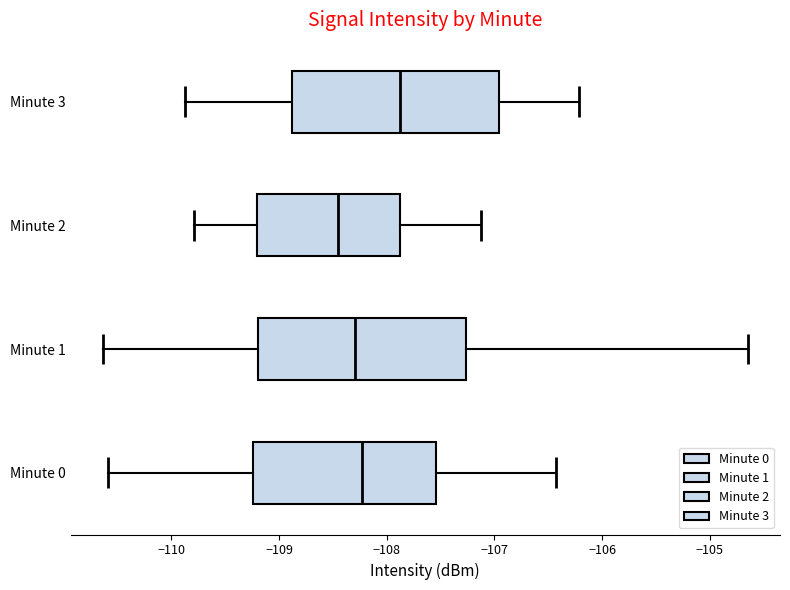

Reading bottom to top, transcribe this box plot: for each box, give where its median line is, the range the box spans, and where its two whiskers end, as read against the x-axis. The values are not printed on the chart, so give them approximately, as read against the axis.

Minute 0: median -108.2, box -109.2 to -107.5, whiskers -110.6 to -106.4
Minute 1: median -108.3, box -109.2 to -107.3, whiskers -110.6 to -104.6
Minute 2: median -108.5, box -109.2 to -107.9, whiskers -109.8 to -107.1
Minute 3: median -107.9, box -108.9 to -107.0, whiskers -109.9 to -106.2